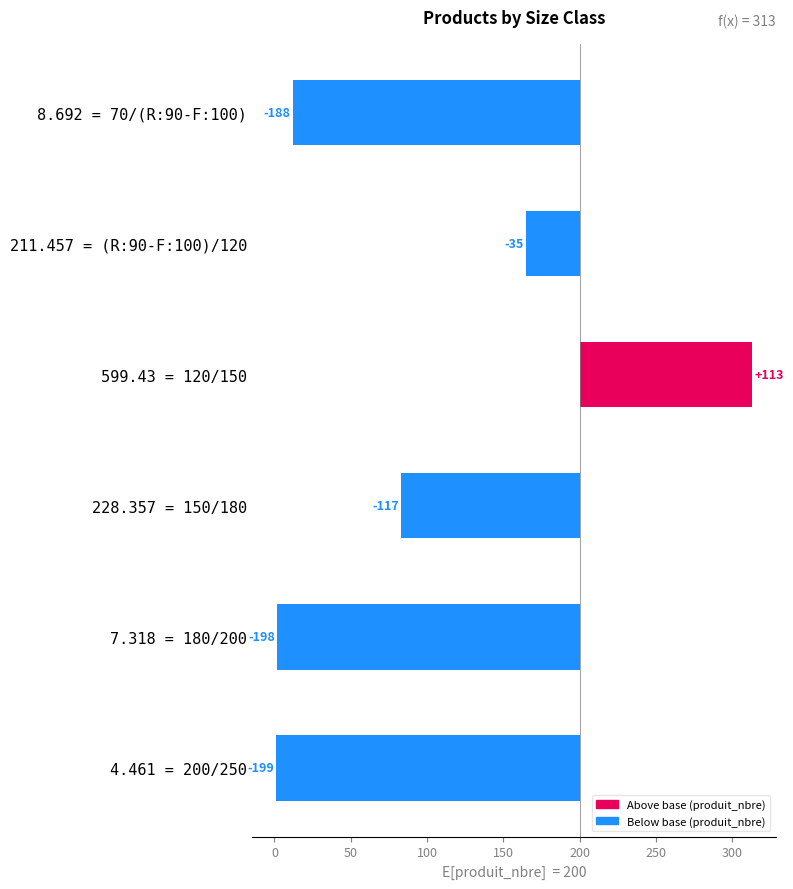

Between 211.457 = (R:90-F:100)/120 and 599.43 = 120/150, which is larger?

599.43 = 120/150